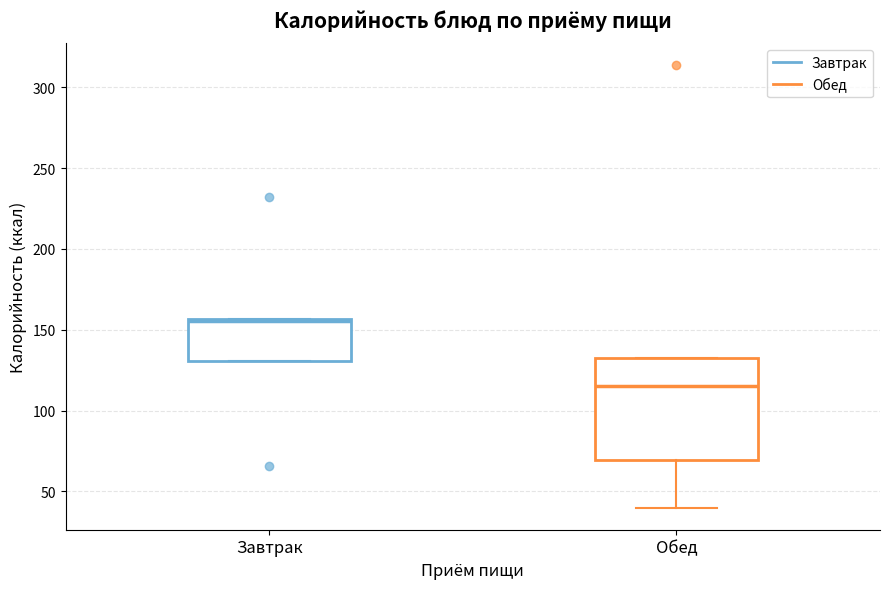

Reading left to right, transcribe this box plot: for each box, give where its median line is, the range the box spans, and where its two whiskers end, as read against the y-axis. The values are not printed on the chart, so give them approximately, as read against the axis.

Завтрак: median 155, box 130 to 155, whiskers 130 to 155
Обед: median 115, box 70 to 130, whiskers 40 to 130